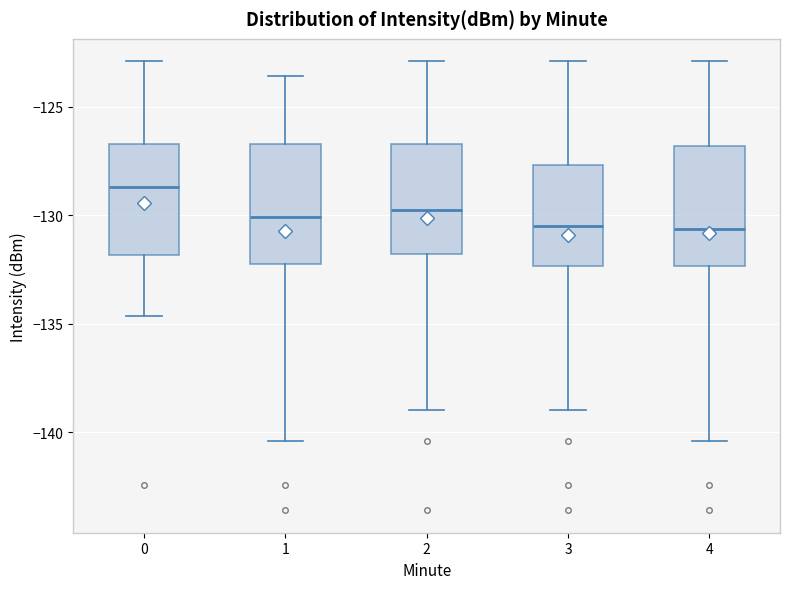

Where does the upper whisker of the box at x = 4 end on the y-axis? The values are not printed on the chart, so give them approximately, as read against the axis.

-123.0